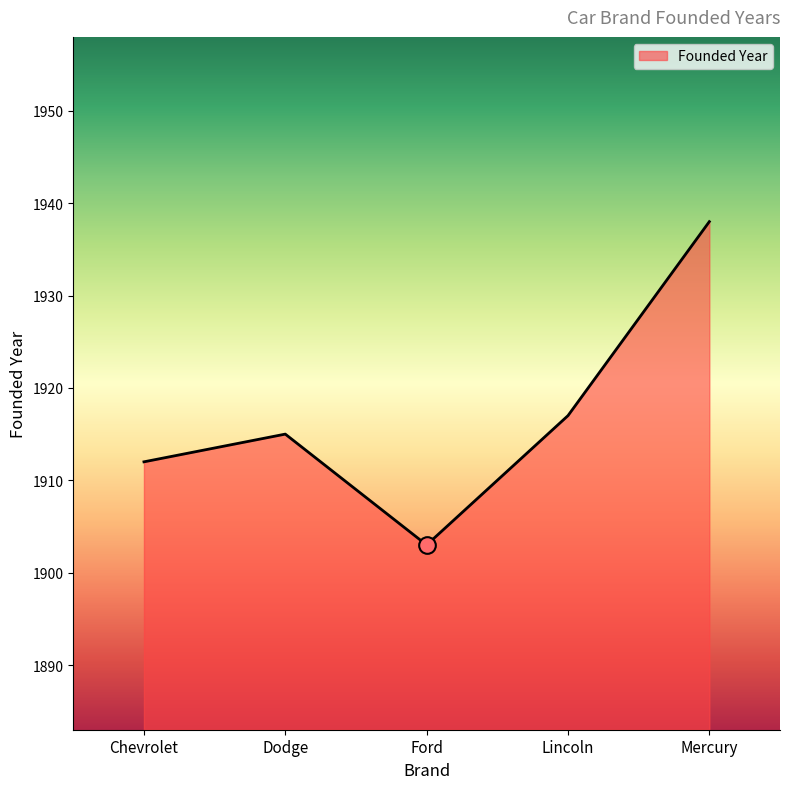

Count the number of data series in this chart.

1